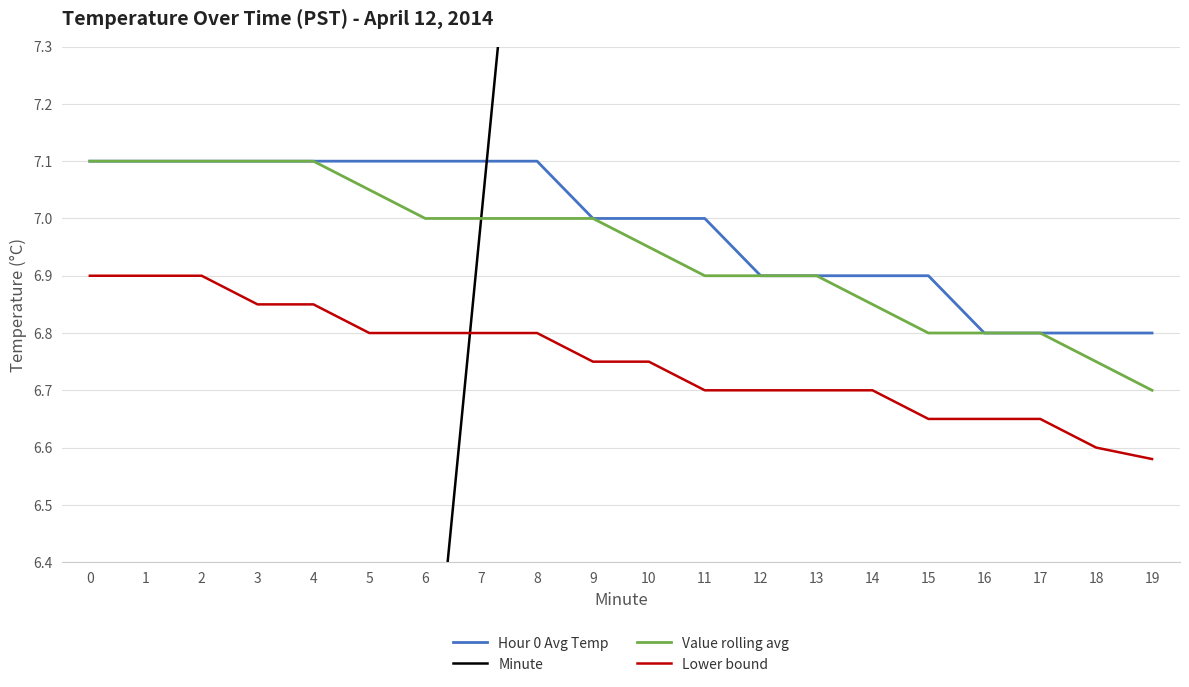

Between 7 and 12, which series saw the biggest shift?

Minute